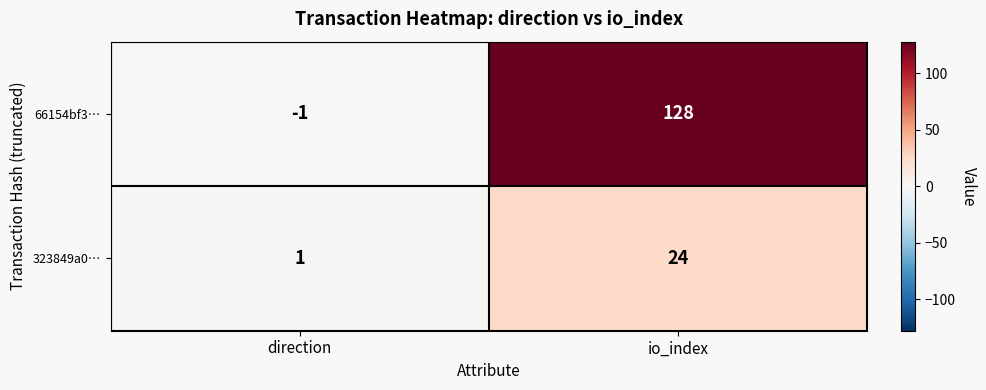

Which series changed the most between direction and io_index?

66154bf3…